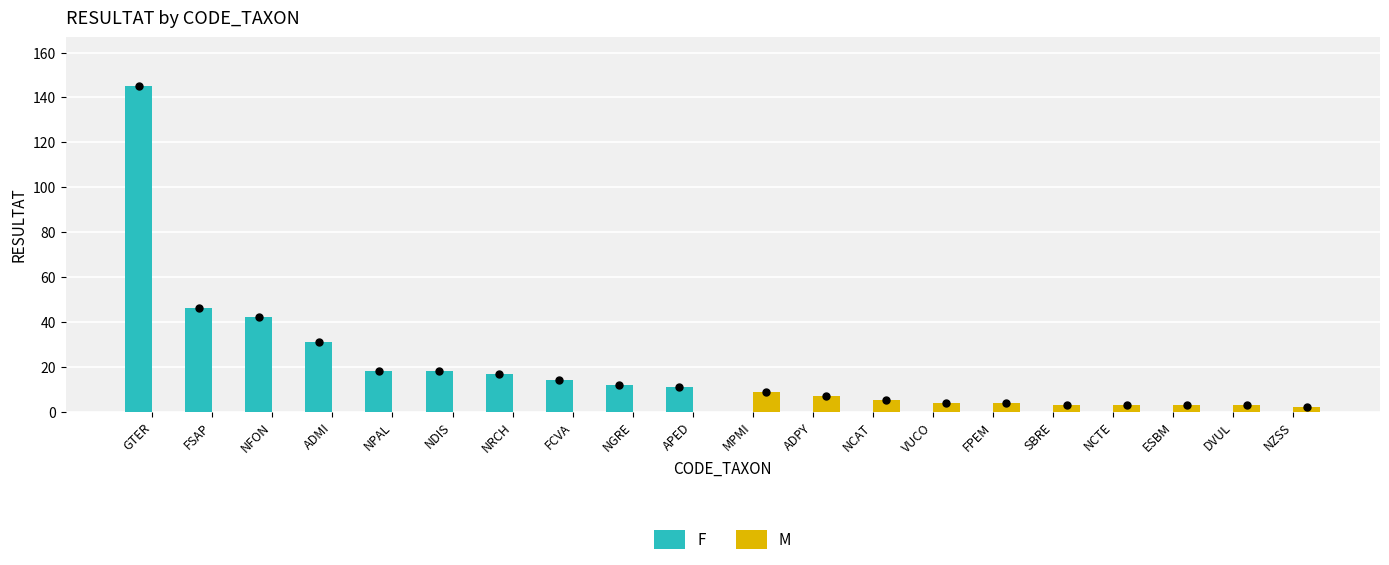

At which category is the sum across all series the highest?

GTER